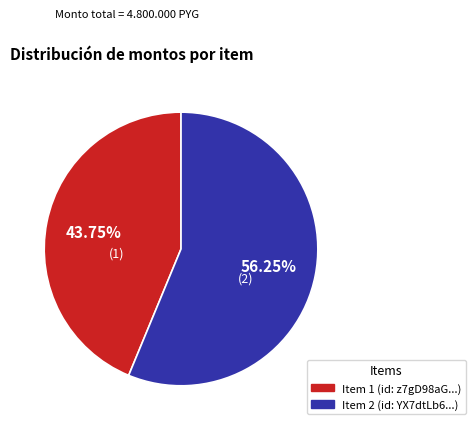

Is there a majority slice in this chart?

Yes